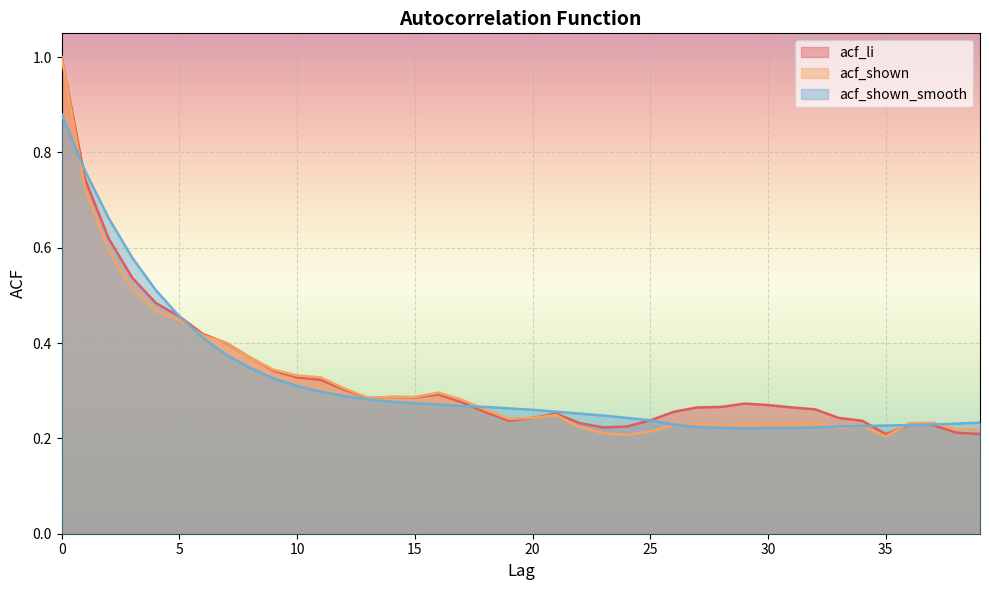

At how many categories does at least one series exceed 0?

40